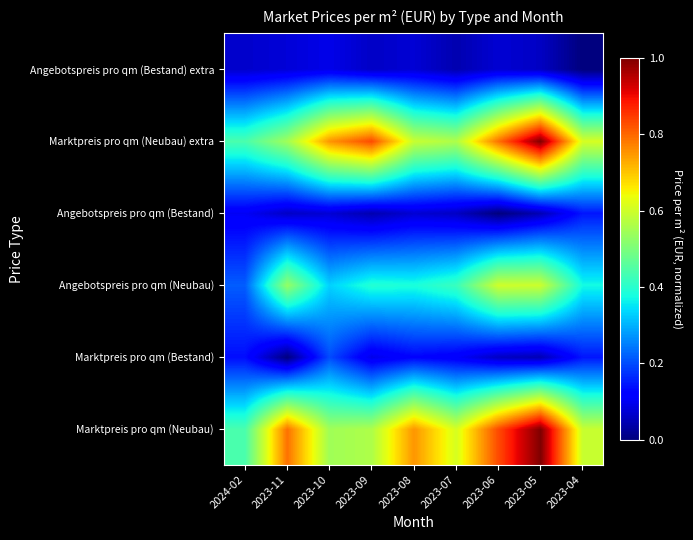

At how many categories does at least one series exceed 0?

9